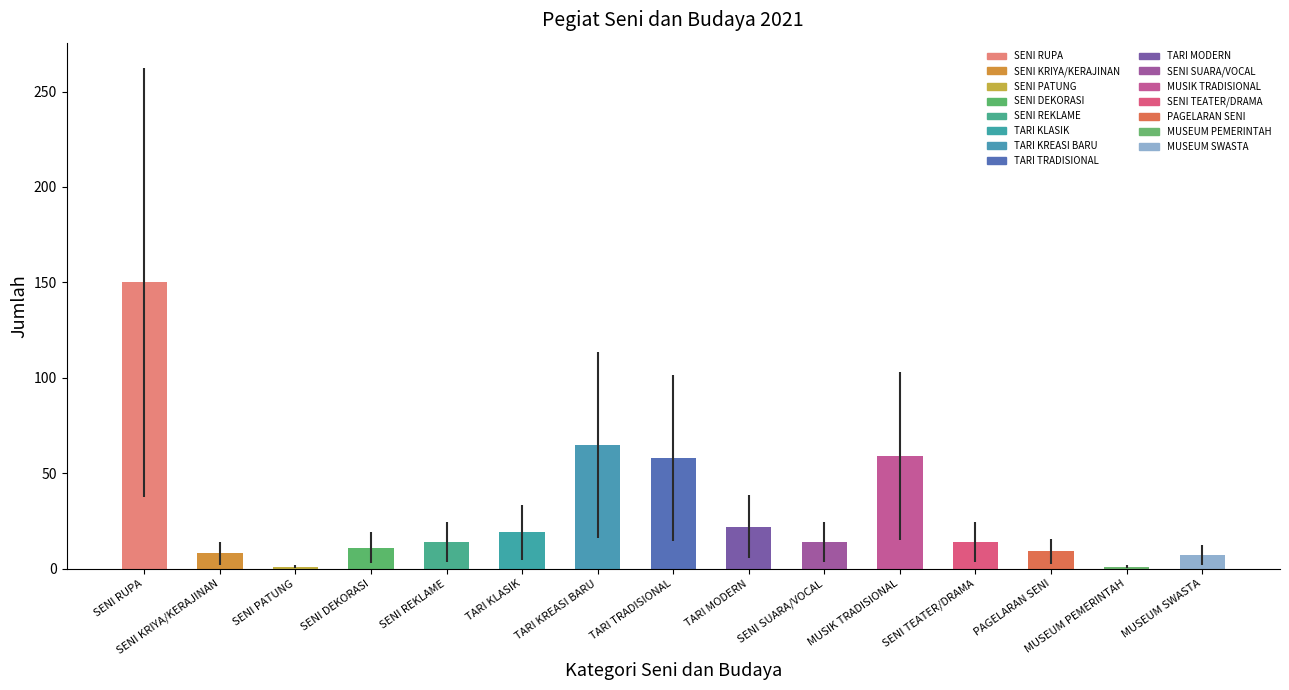

What is the difference between the maximum and minimum values?

149